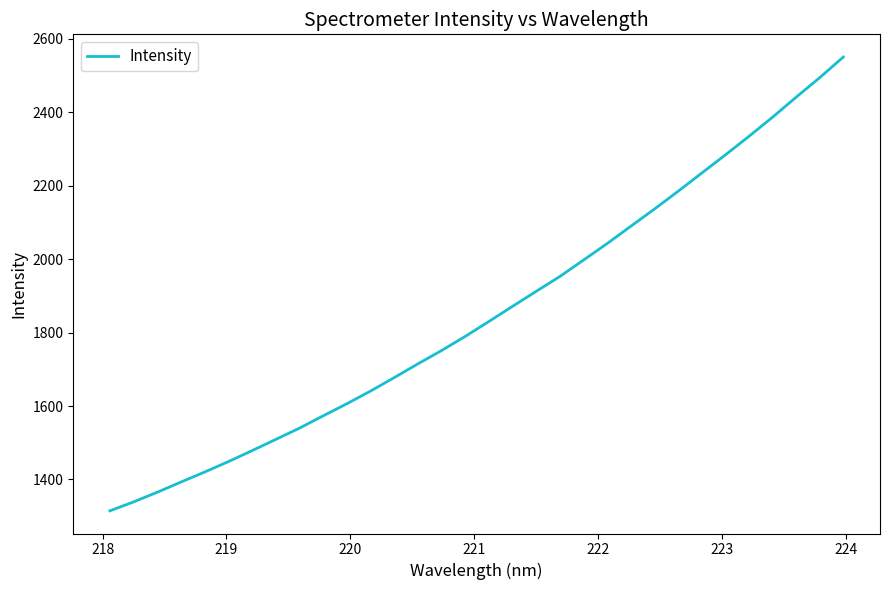

What is the greatest value displayed?

2550.4